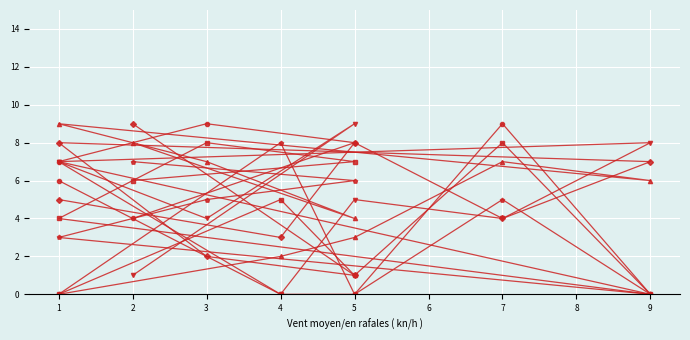

True or false: col_2 has more than 1 points higher than both neighbors.

True